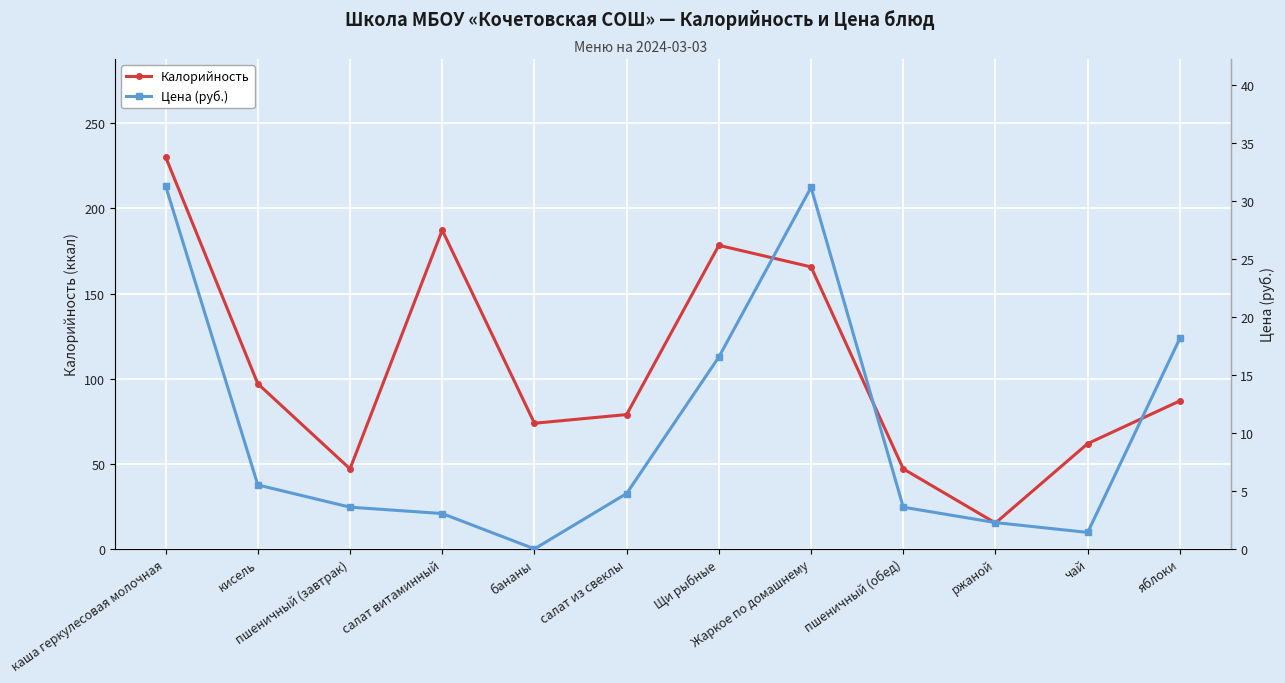

Which category has the highest value across all series?

каша геркулесовая молочная